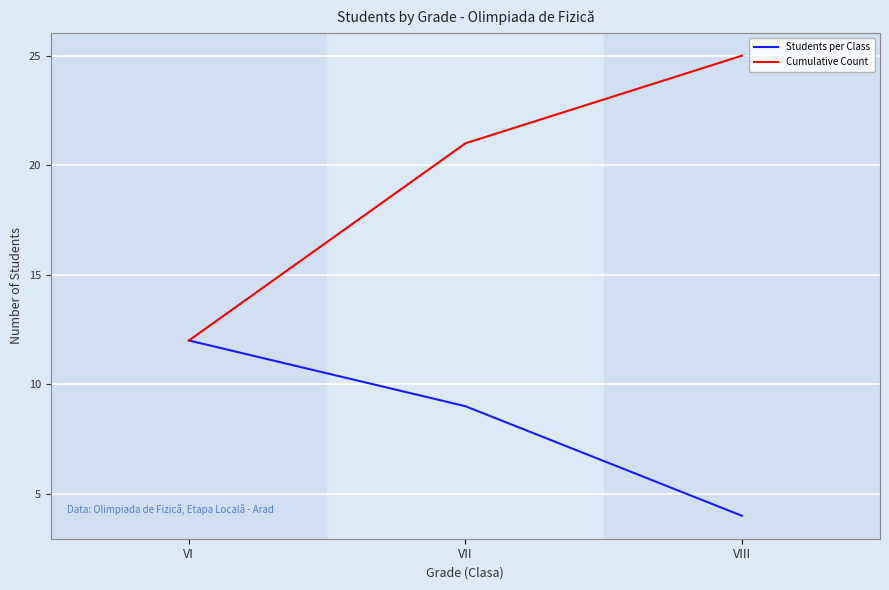

Which series changed the most between VI and VII?

Cumulative Count